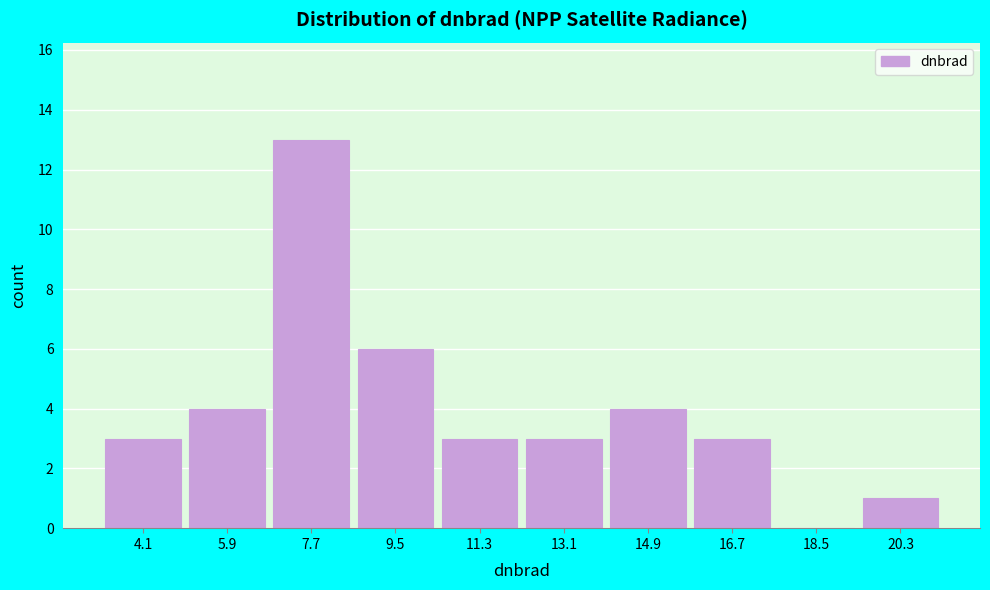

Reading left to right, extract all data points from this chart.

4.1=3	5.9=4	7.7=13	9.5=6	11.3=3	13.1=3	14.9=4	16.7=3	18.5=0	20.3=1